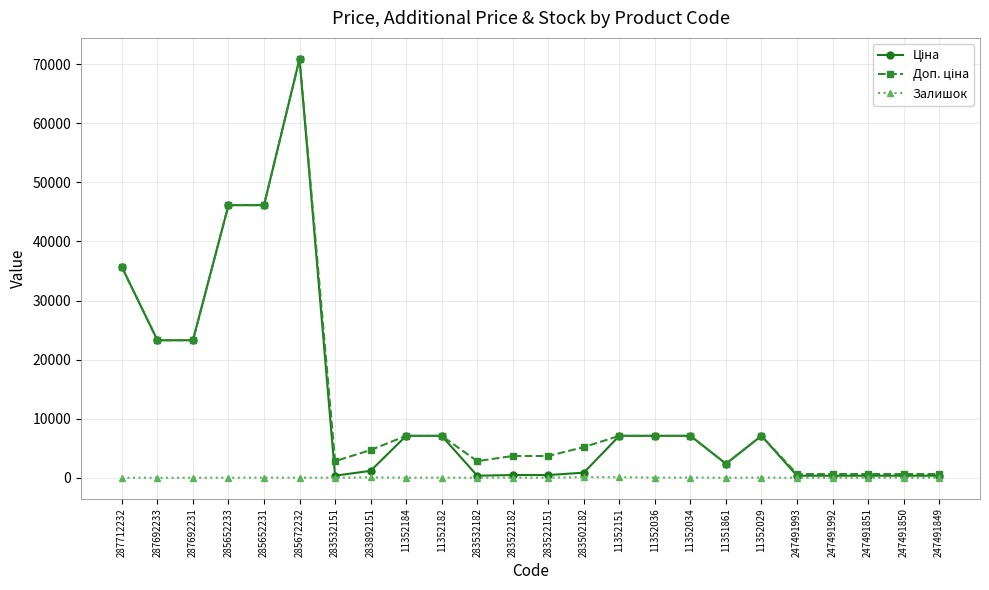

Is it true that Залишок equals 18.0 at 11352184?

True